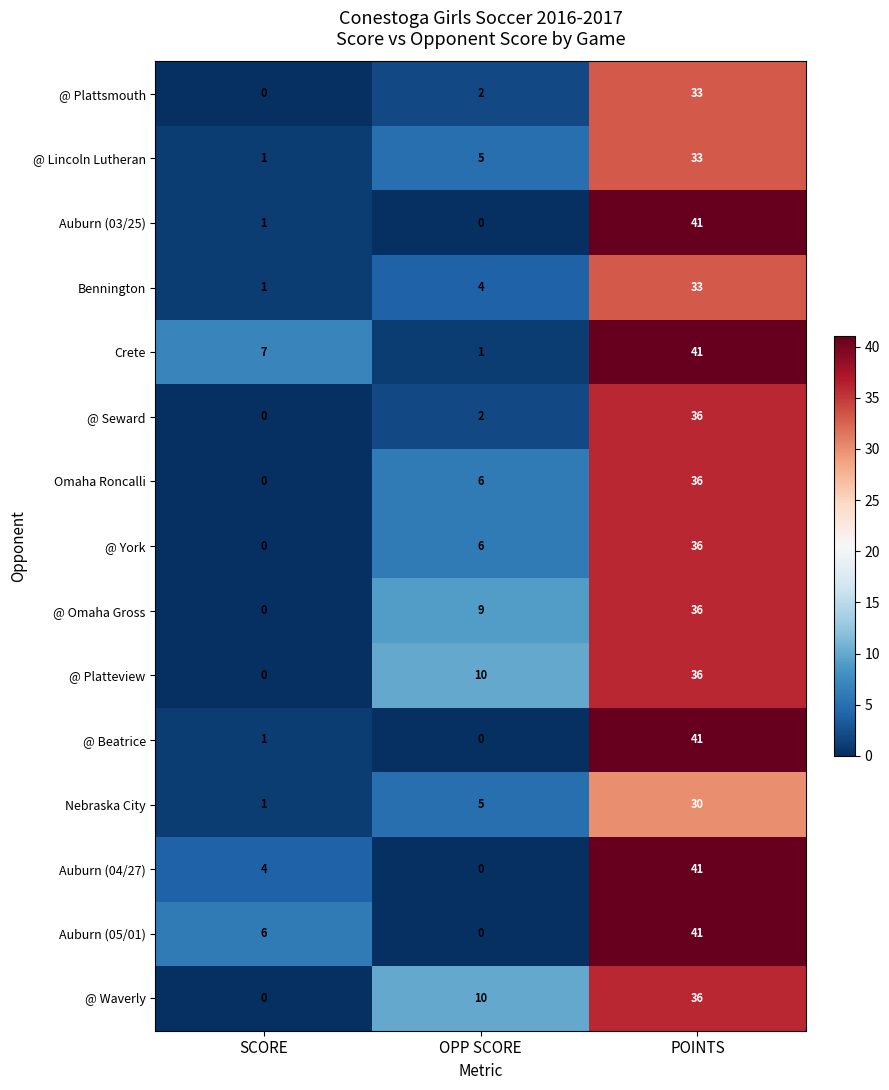

At which category does the chart reach its peak across all series?

POINTS